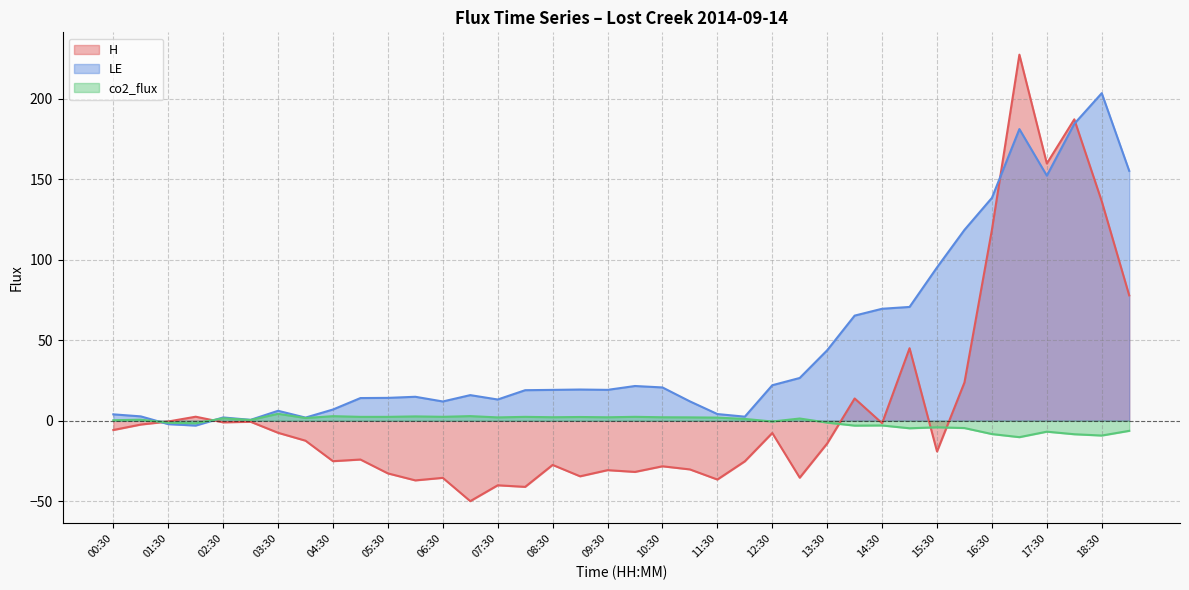

Which series has the largest range (max minus min)?

H